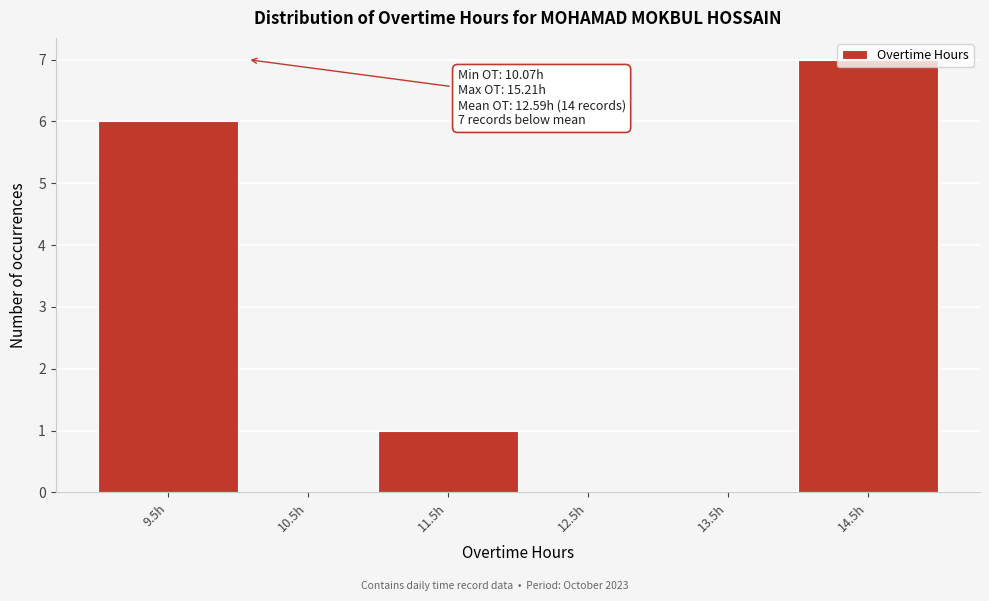

What is the sum of all values?

14